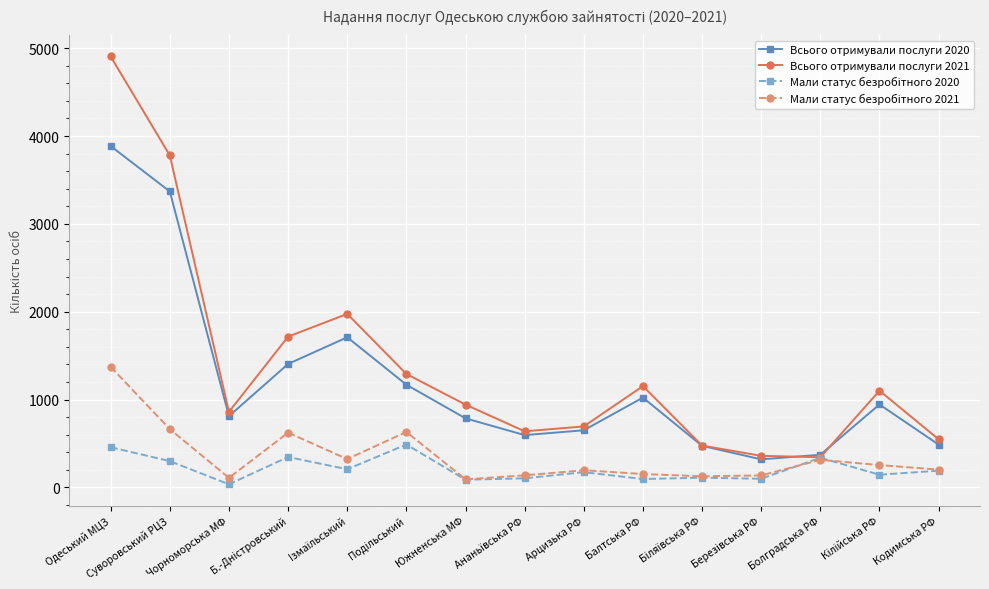

True or false: Всього отримували послуги 2021 has a value of 255 at Арцизька РФ.

False